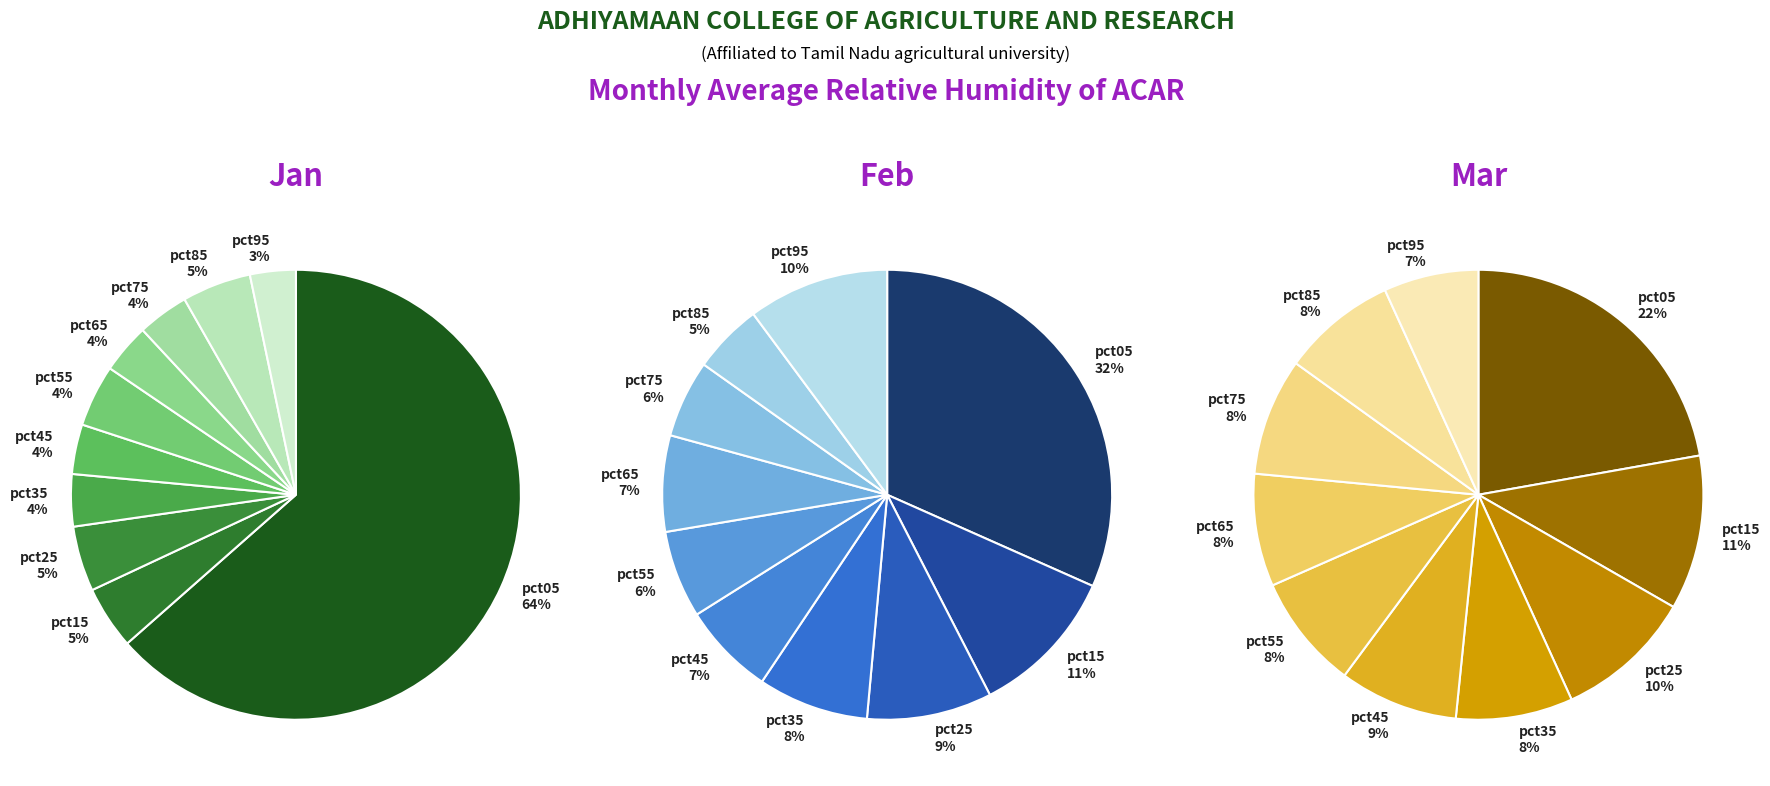

How many slices are in this pie chart?

10